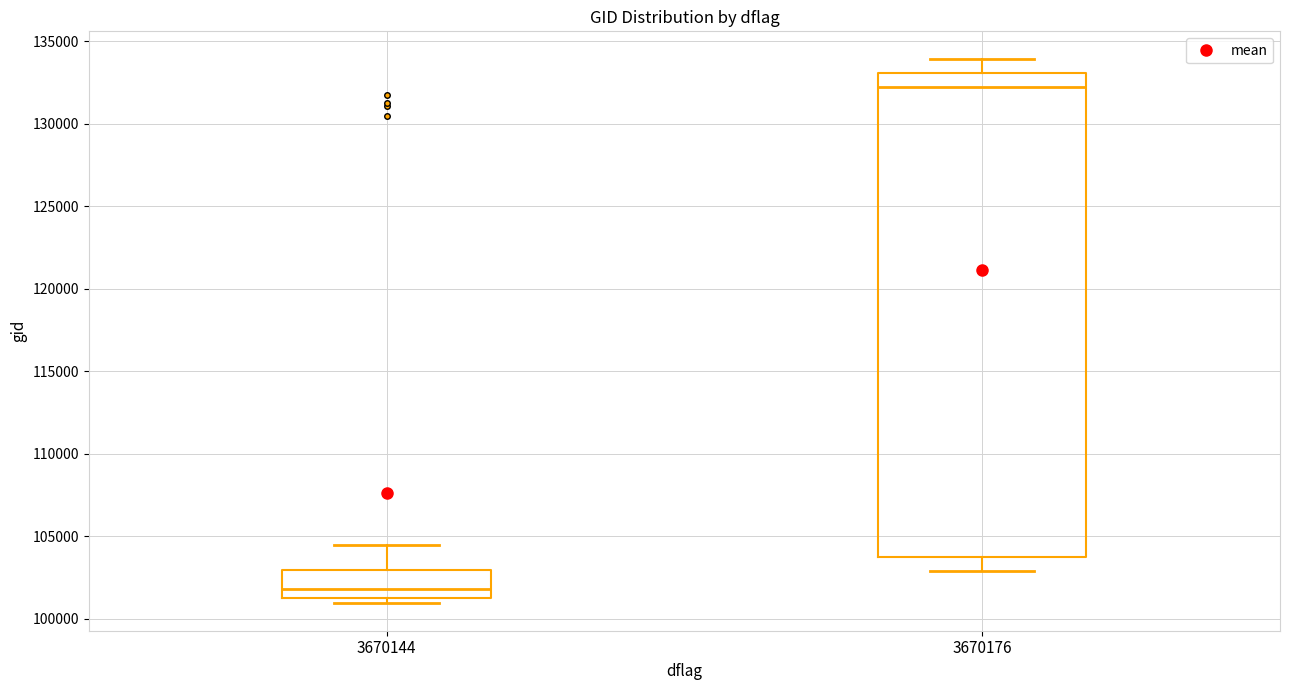

Where is the lower edge of the box at x = 3670144 on the y-axis? The values are not printed on the chart, so give them approximately, as read against the axis.

101500